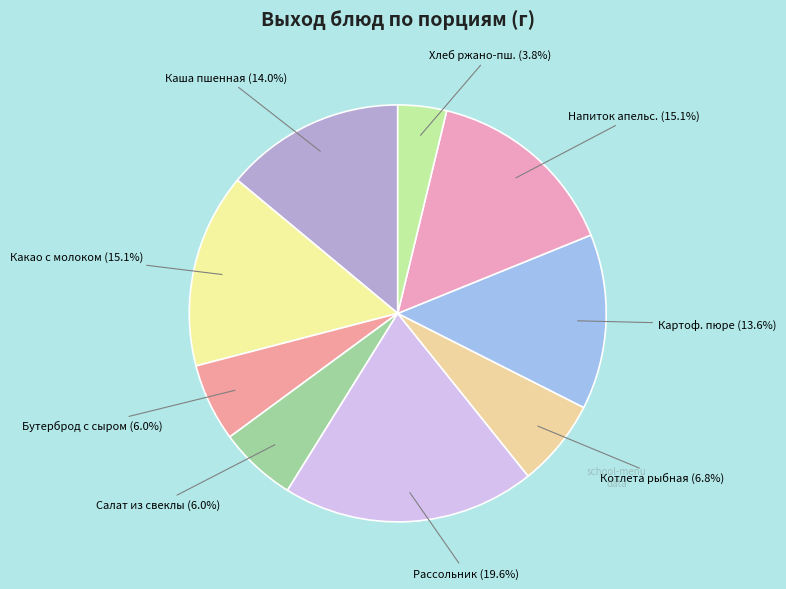

Do Какао с молоком and Рассольник together represent more than half of the pie?

No